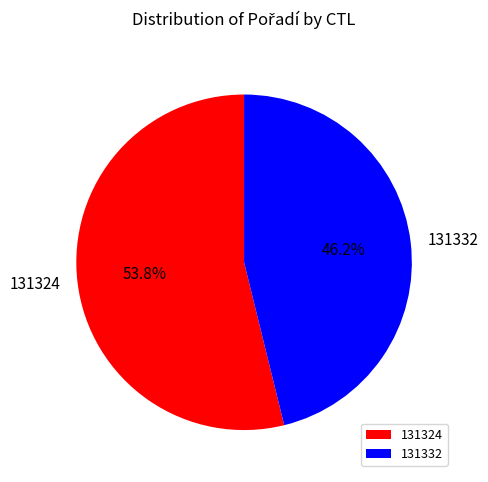

How many slices are in this pie chart?

2